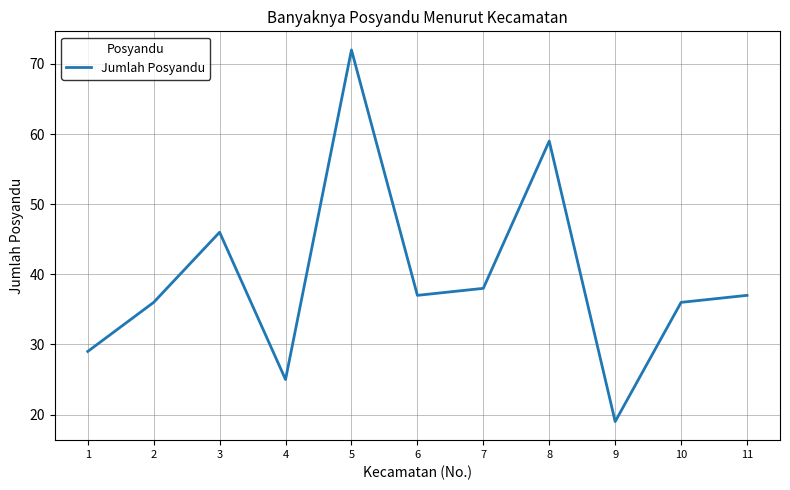

True or false: the data shows 20 at 1.

False